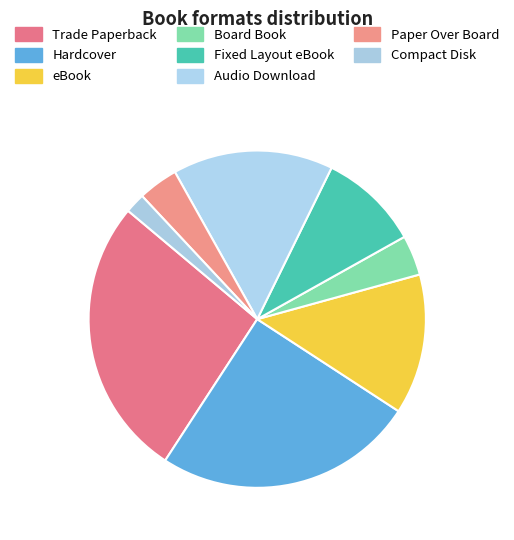

How many slices are in this pie chart?

8